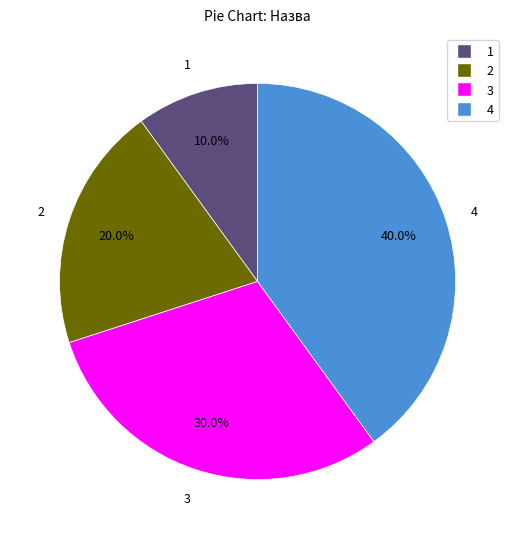

Is there any slice that represents more than half of the pie?

No